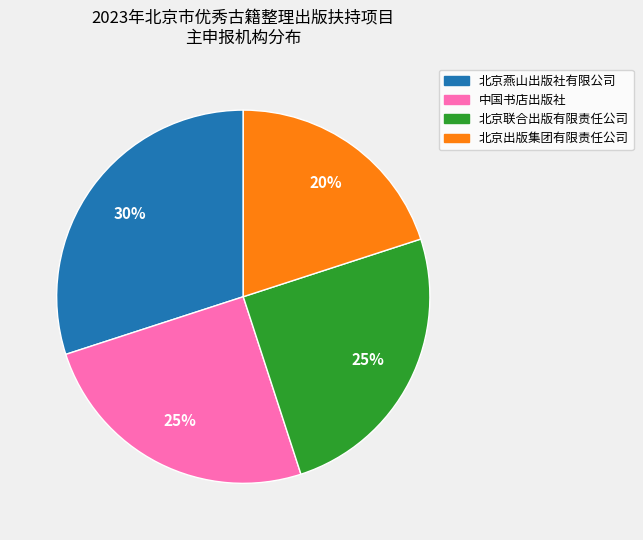

How many slices are in this pie chart?

4